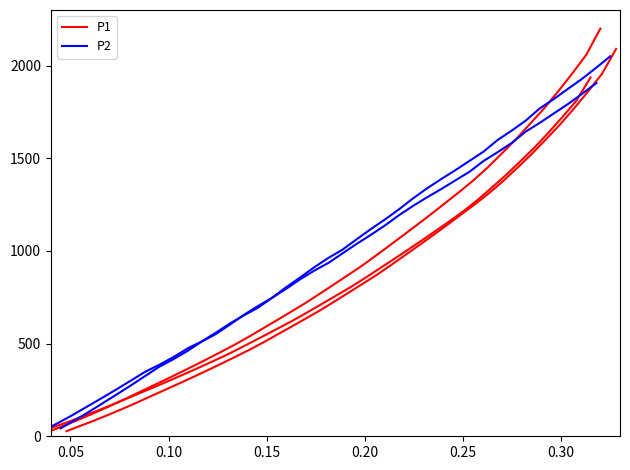

What is the sum of all P2 values?

40234.8